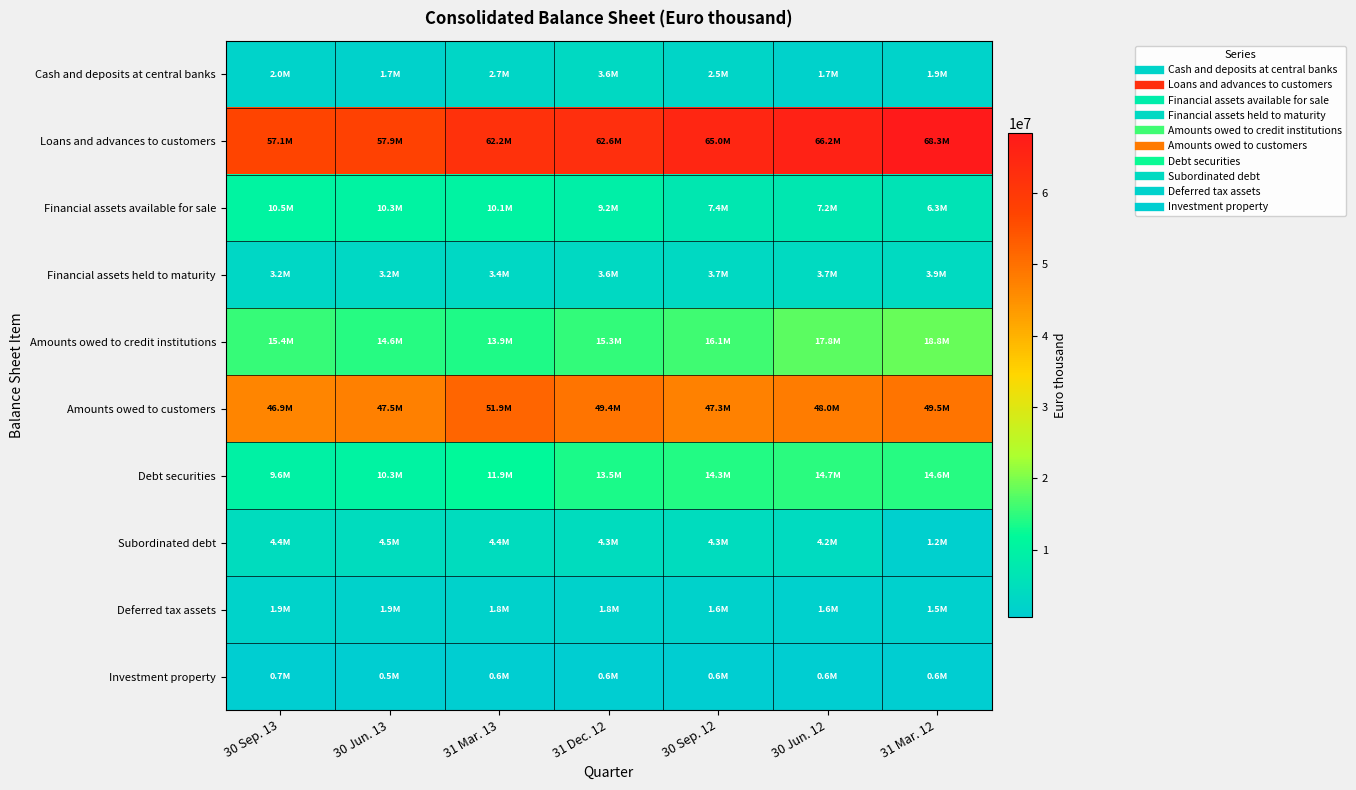

Which series has the largest range (max minus min)?

Loans and advances to customers